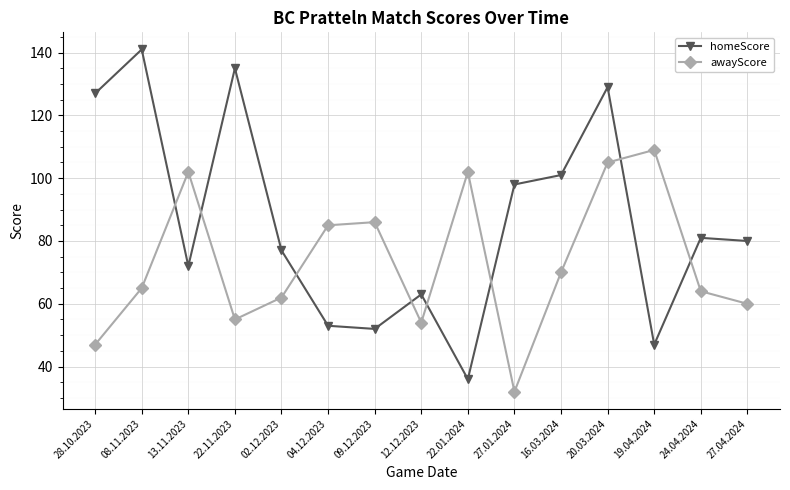

Rank the series by their average value, from lowest to highest.

awayScore, homeScore